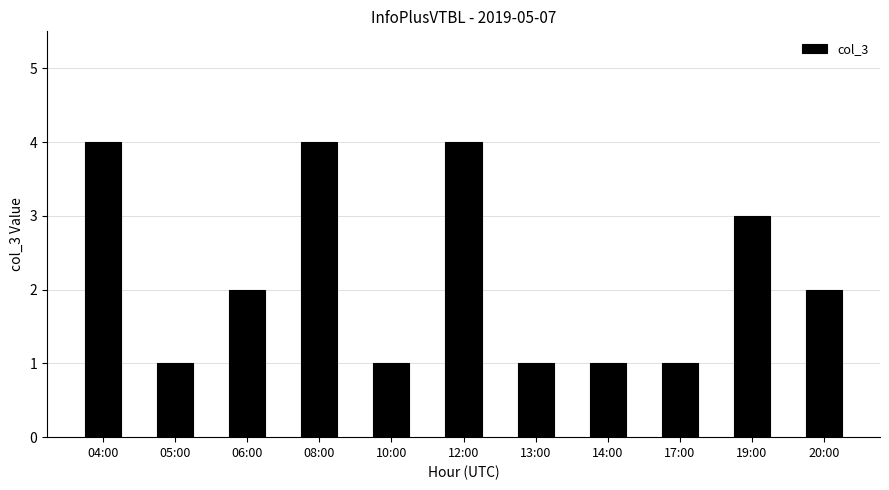

What is the change in value from 08:00 to 17:00?

-3